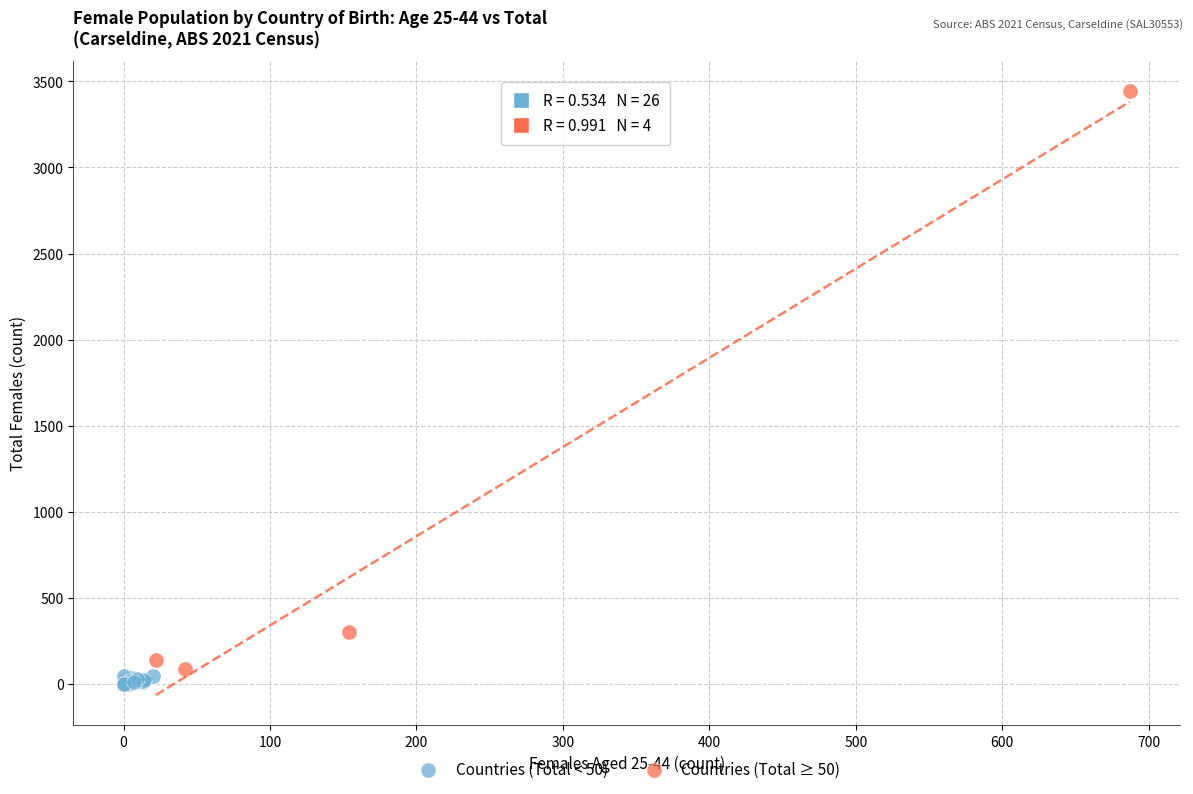

Which series reaches the maximum Y coordinate?

Countries (Total ≥ 50)